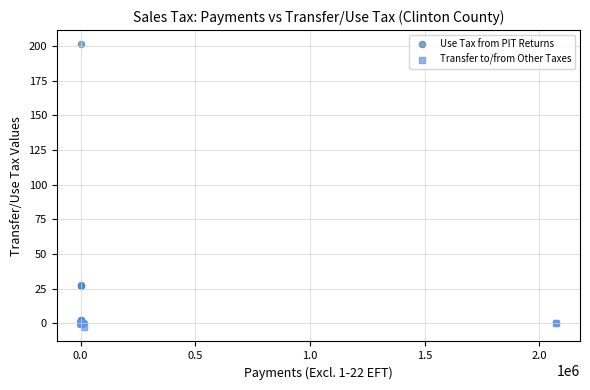

Which series reaches the minimum Y coordinate?

Transfer to/from Other Taxes